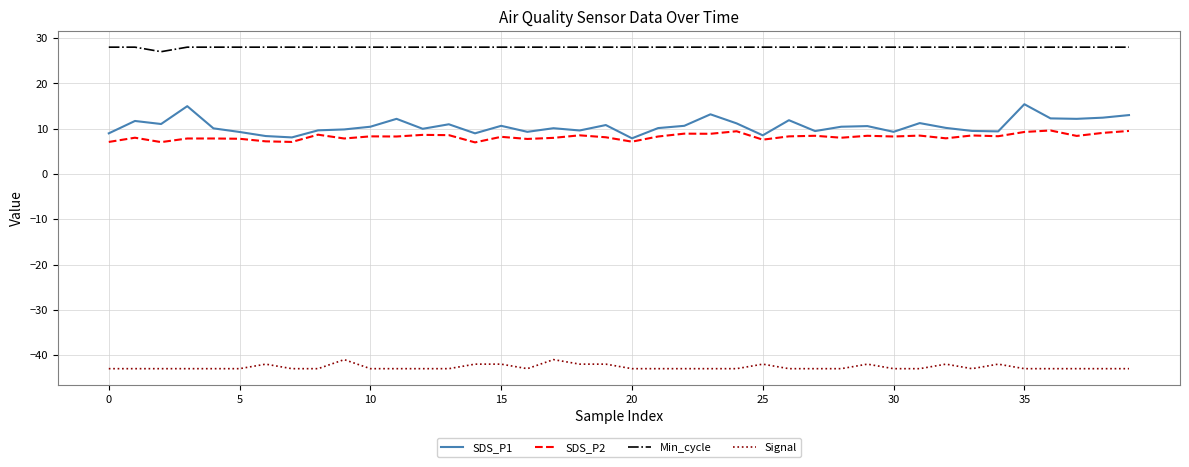

Which series has the largest range (max minus min)?

SDS_P1